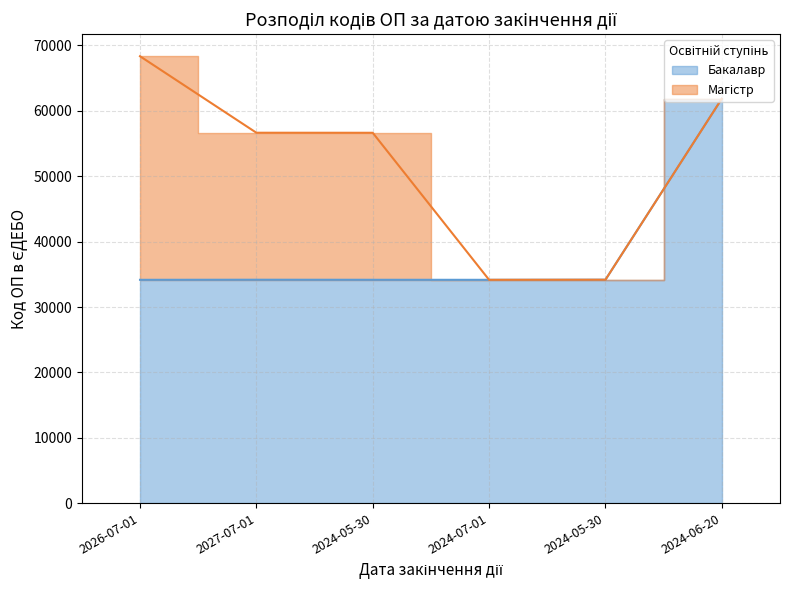

Where is the first local maximum?

2027-07-01